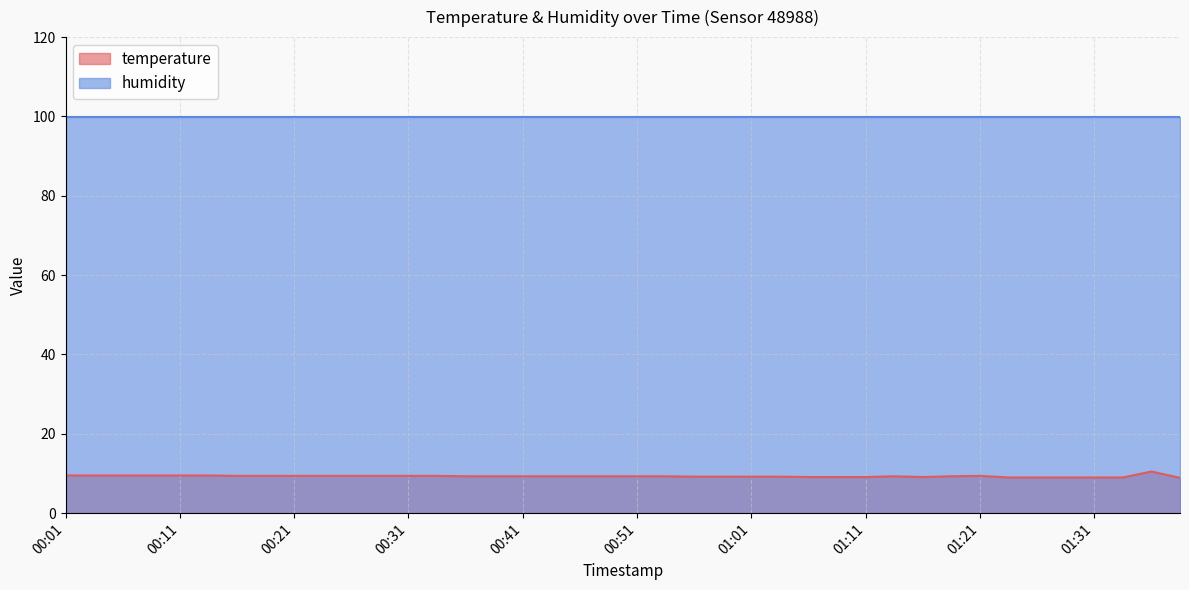

True or false: temperature has a value of 15.2 at 00:21.

False